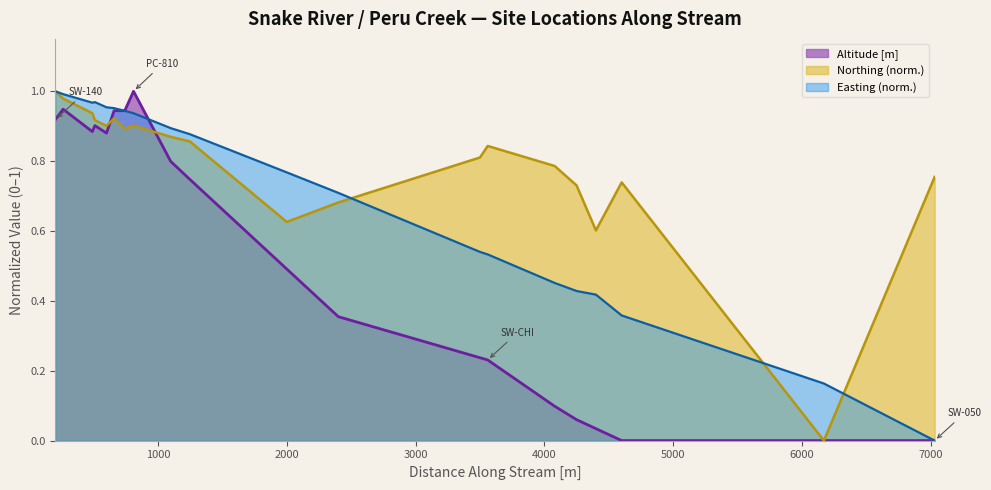

What is the label of the 9th point from the left?

PC-1099